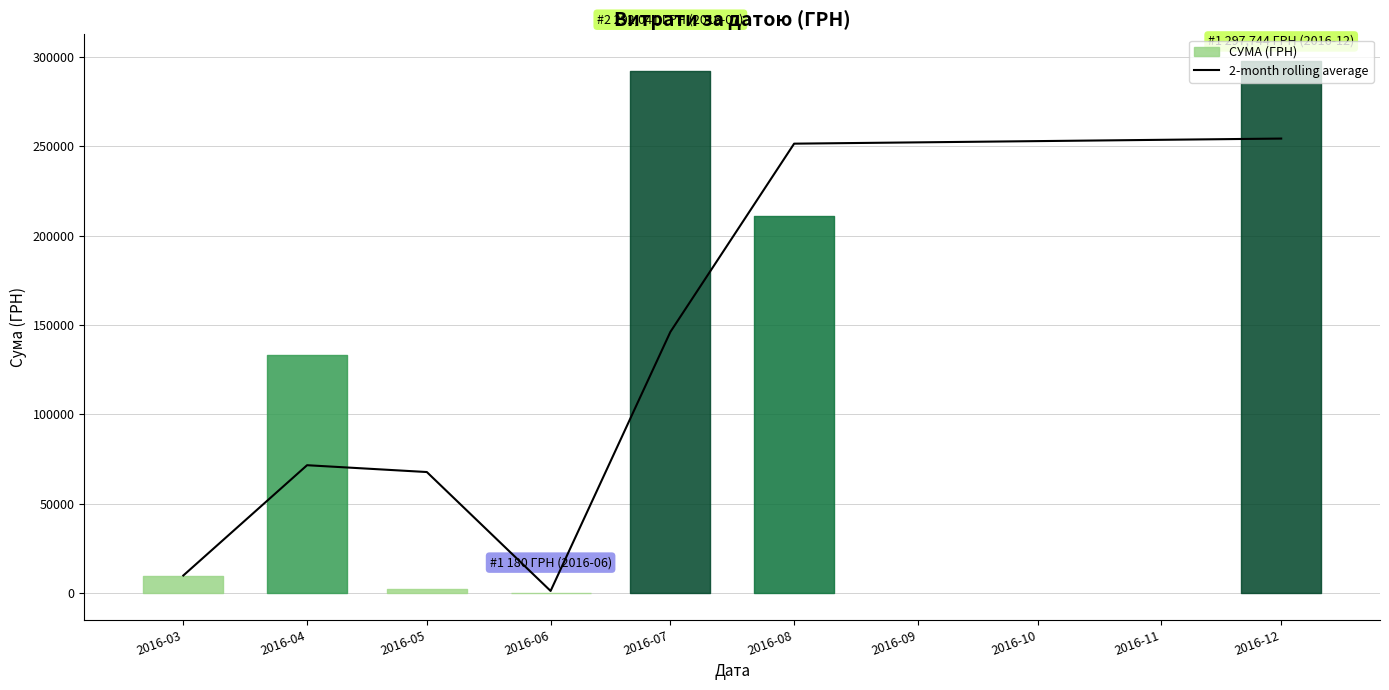

At which category does the data reach its first local valley?

2016-06